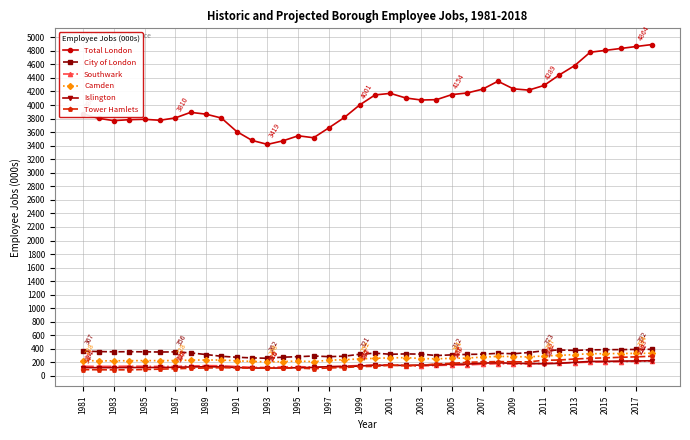

True or false: Camden has more than 1 interior local peaks.

True